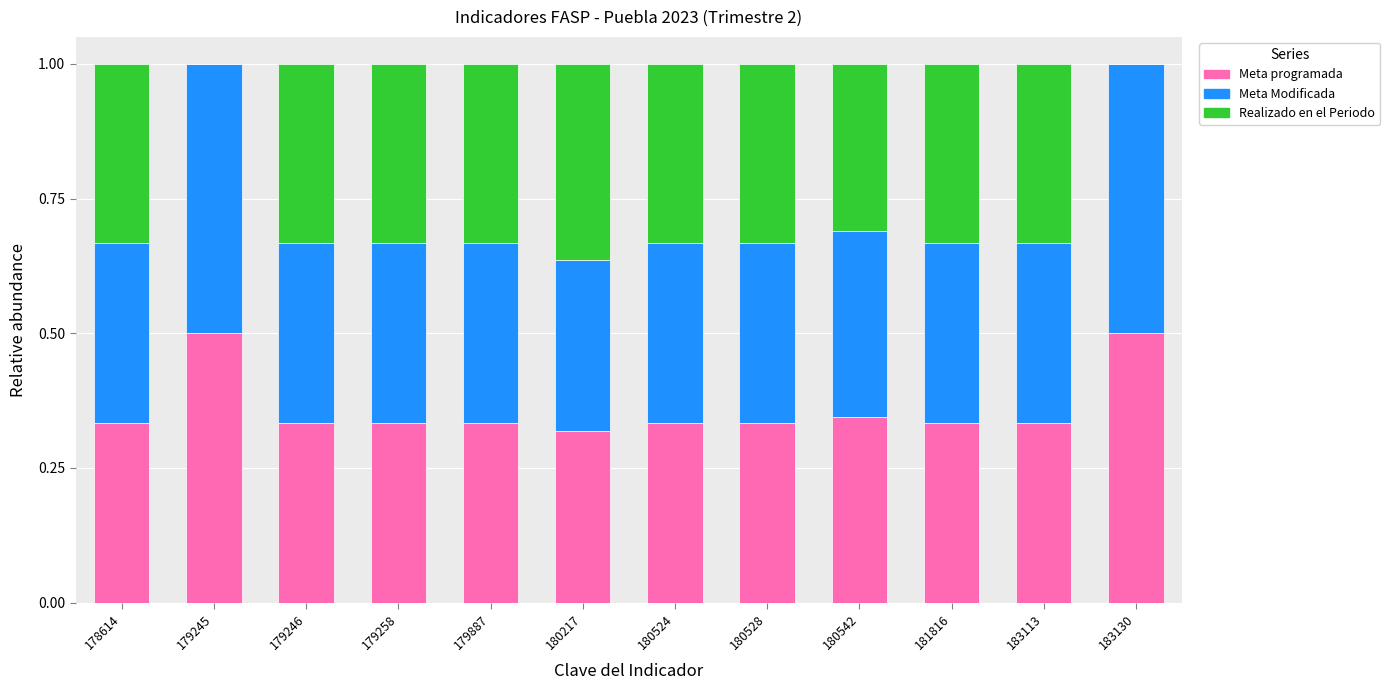

What is the sum of the Meta programada values at 180542 and 183130?

0.8